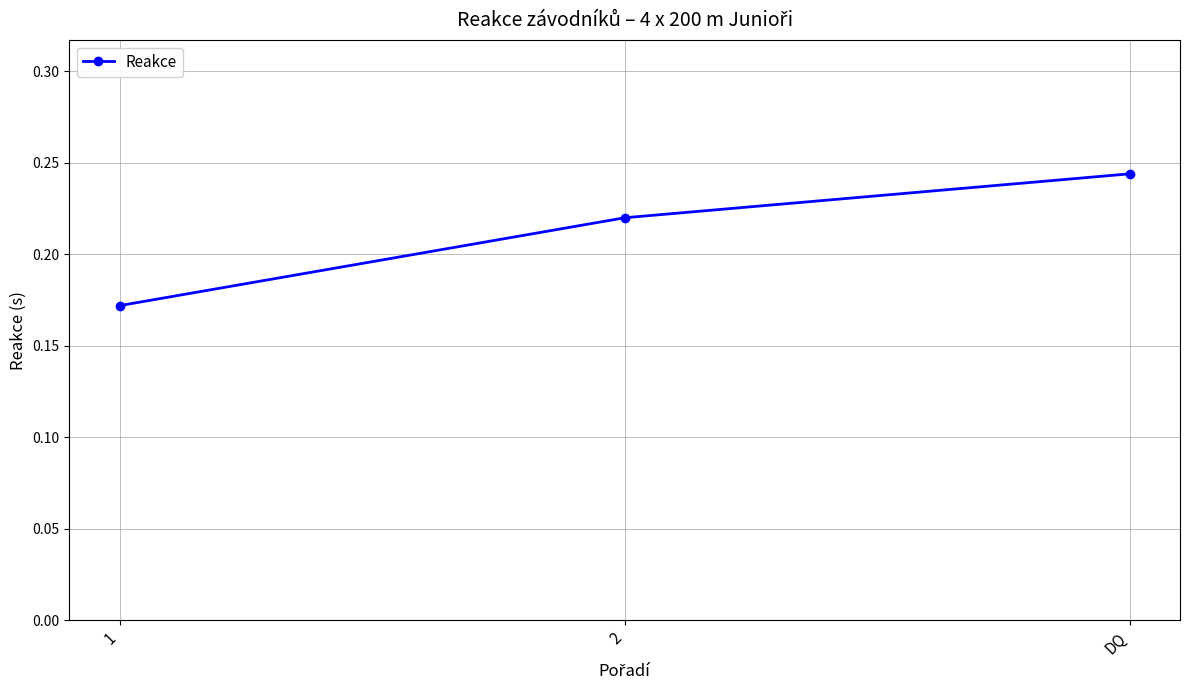

Rank the categories by value from highest to lowest.

DQ, 2, 1